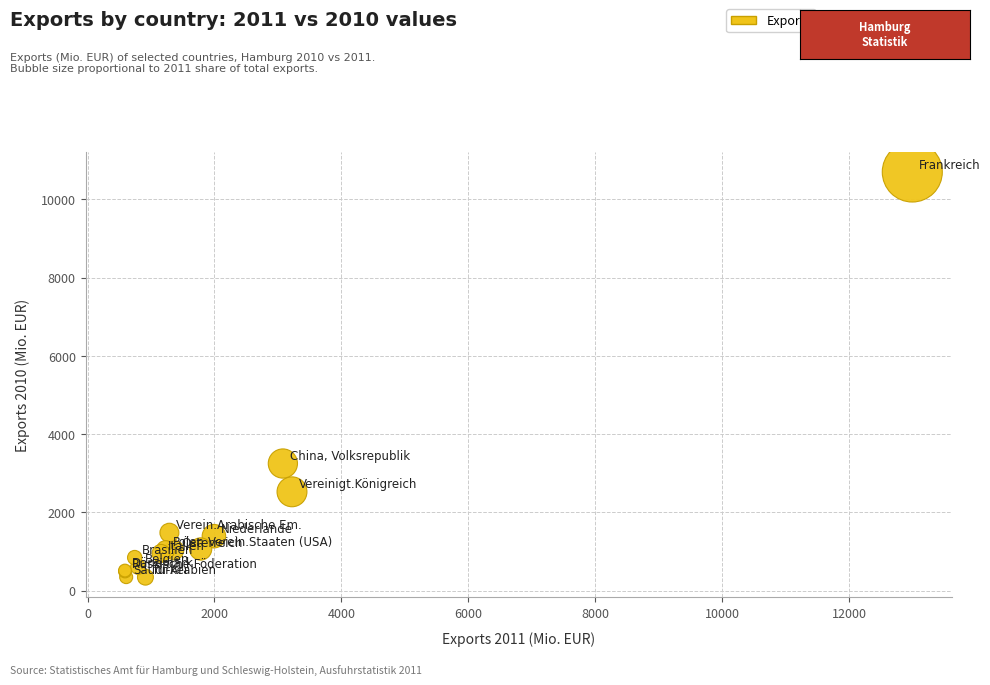

What Y value in the scatter plot is closest to 5520?

3248.7